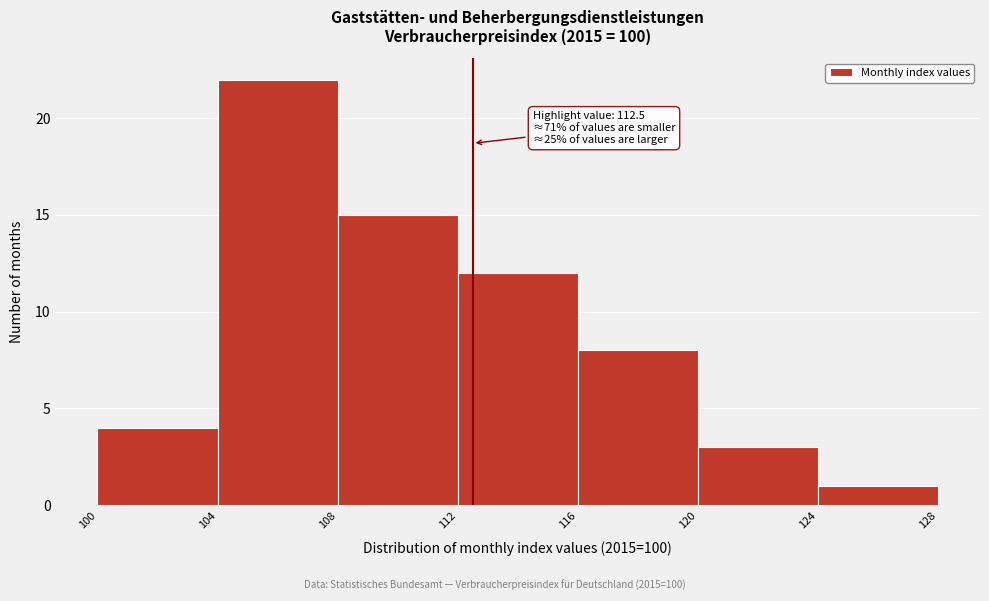

Which range on the x-axis has the tallest bar?

104 to 108